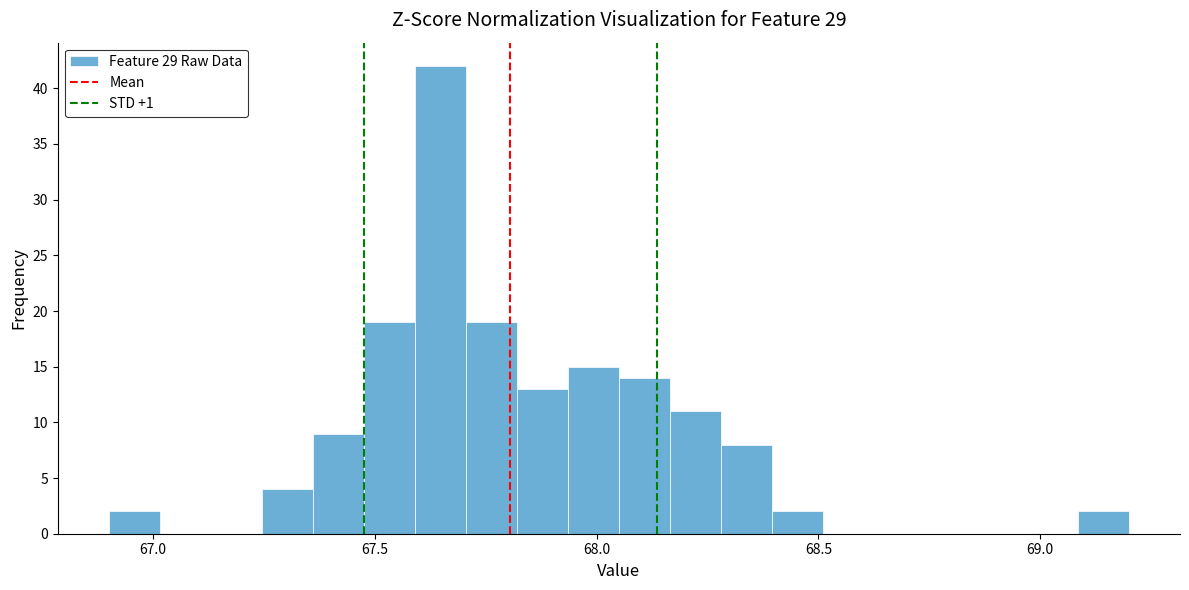

Read against the x-axis, roughly where is the centre of the tallest bar?

67.65